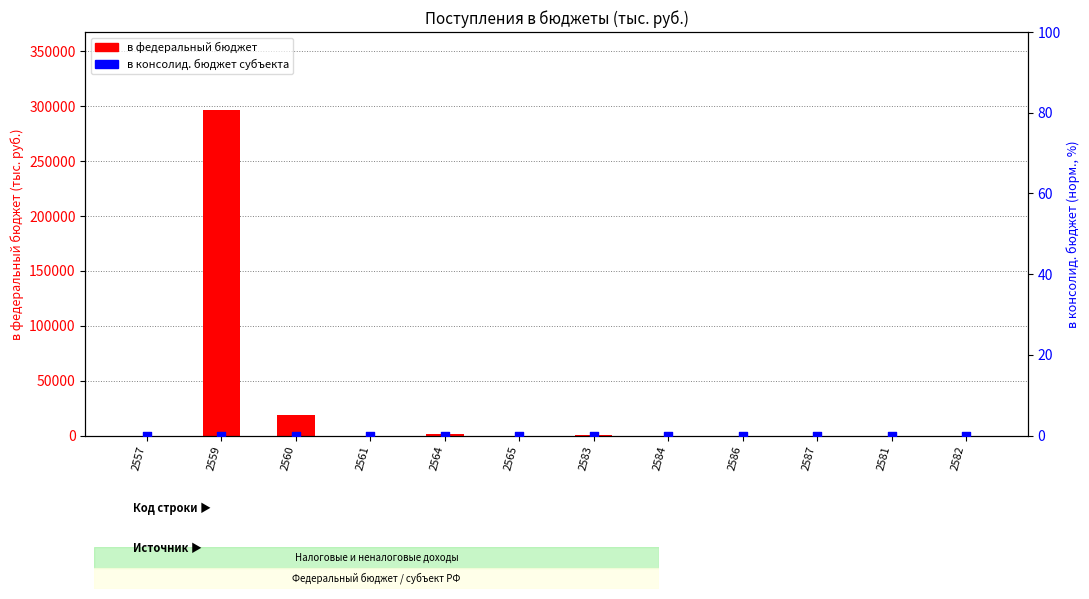

What are all the series names shown in the legend?

в федеральный бюджет, в консолидированный бюджет субъекта